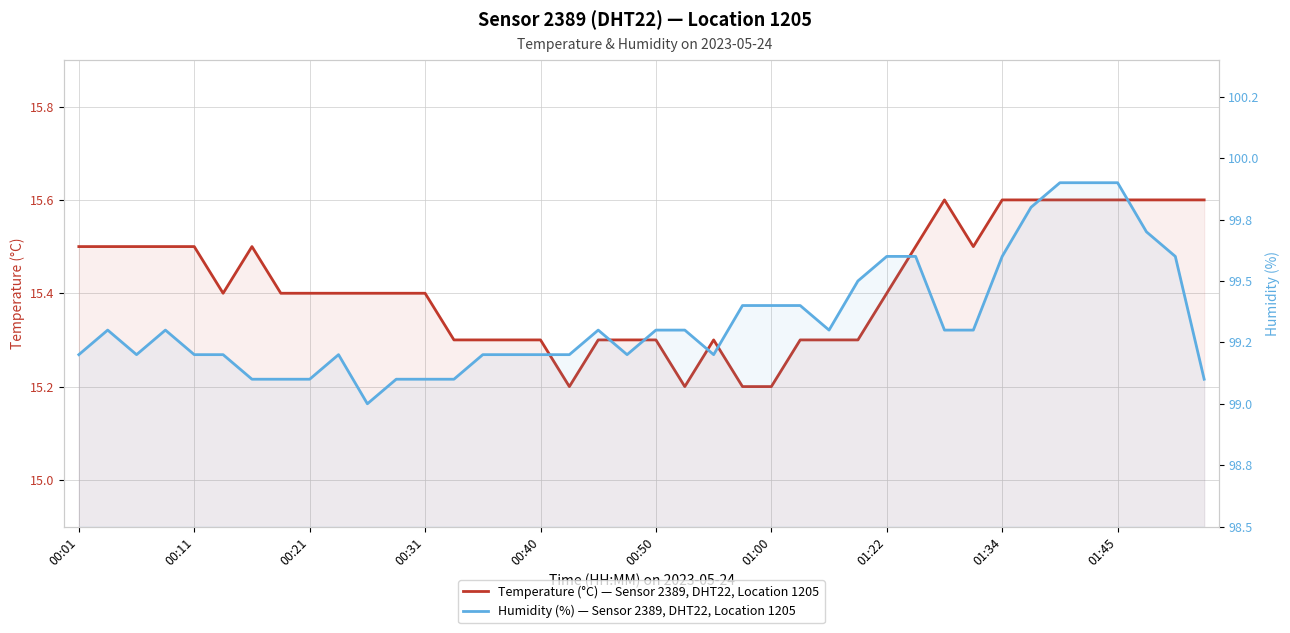

Reading right to left, what are all the values shown in this chart?

Temperature (°C) — Sensor 2389, DHT22, Location 1205: 15.6	15.6	15.6	15.6	15.6	15.6	15.6	15.6	15.5	15.6	15.5	15.4	15.3	15.3	15.3	15.2	15.2	15.3	15.2	15.3	15.3	15.3	15.2	15.3	15.3	15.3	15.3	15.4	15.4	15.4	15.4	15.4	15.4	15.5	15.4	15.5	15.5	15.5	15.5	15.5
Humidity (%) — Sensor 2389, DHT22, Location 1205: 99.1	99.6	99.7	99.9	99.9	99.9	99.8	99.6	99.3	99.3	99.6	99.6	99.5	99.3	99.4	99.4	99.4	99.2	99.3	99.3	99.2	99.3	99.2	99.2	99.2	99.2	99.1	99.1	99.1	99.0	99.2	99.1	99.1	99.1	99.2	99.2	99.3	99.2	99.3	99.2